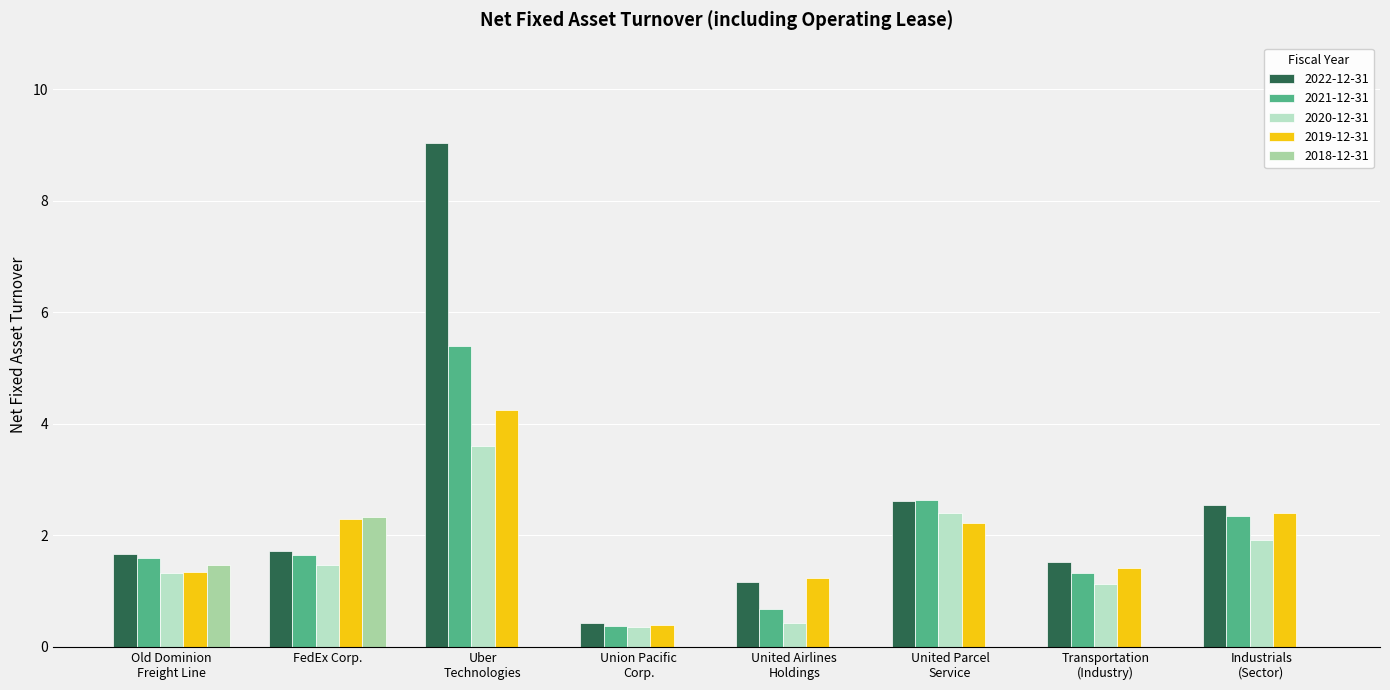

The value of 2021-12-31 at FedEx Corp. is 1.6. True or false?

True